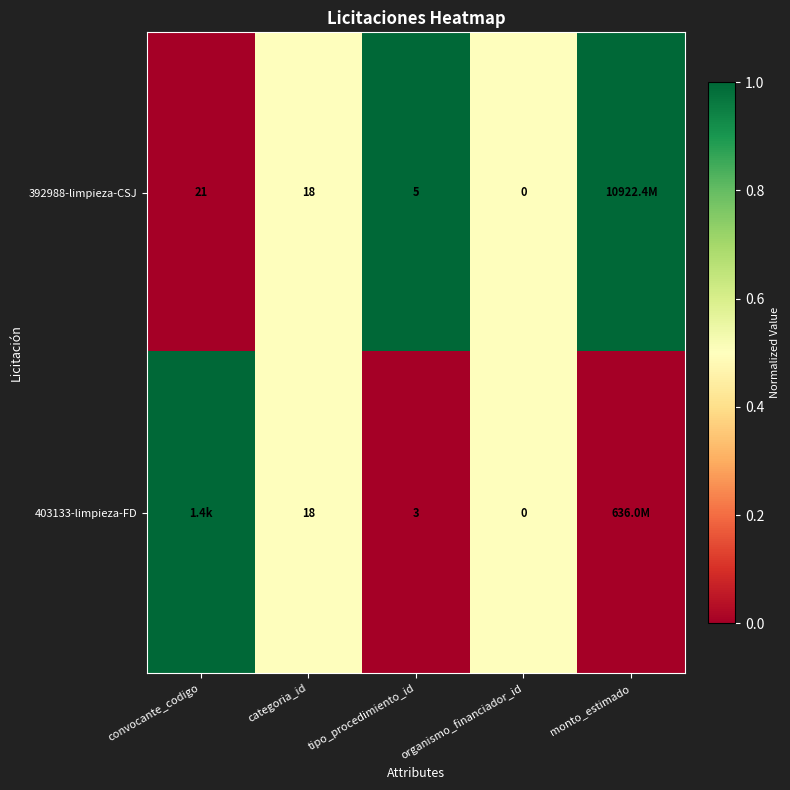

Is it true that 403133-limpieza-FD equals 3 at tipo_procedimiento_id?

True